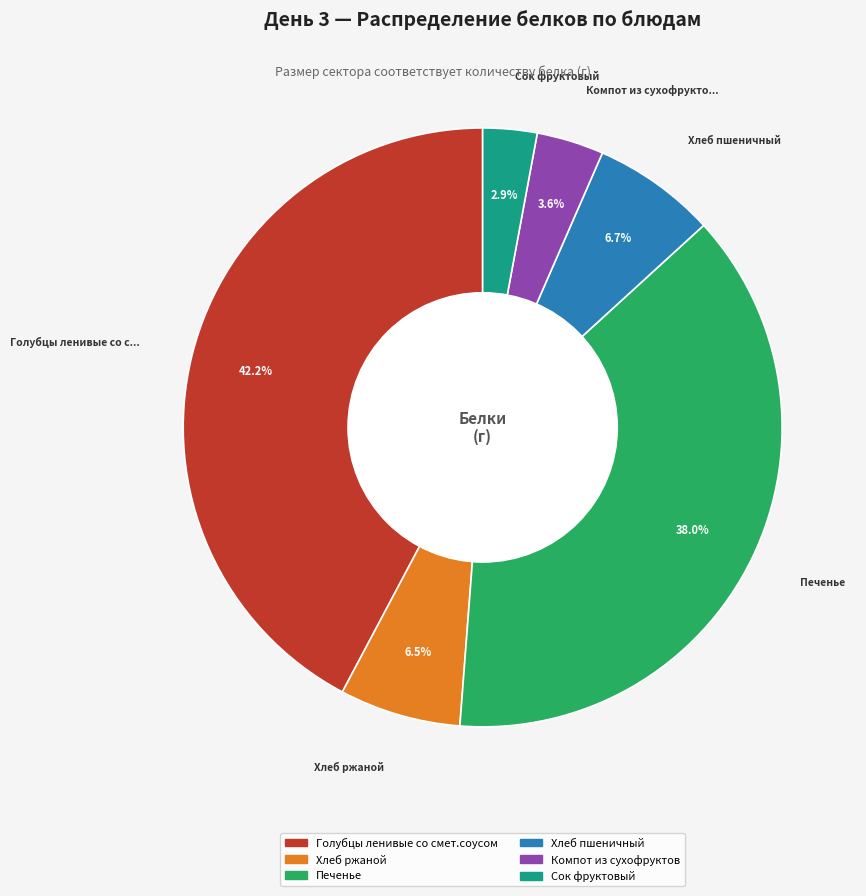

What percentage is NOT represented by Сок фруктовый?

97.1%